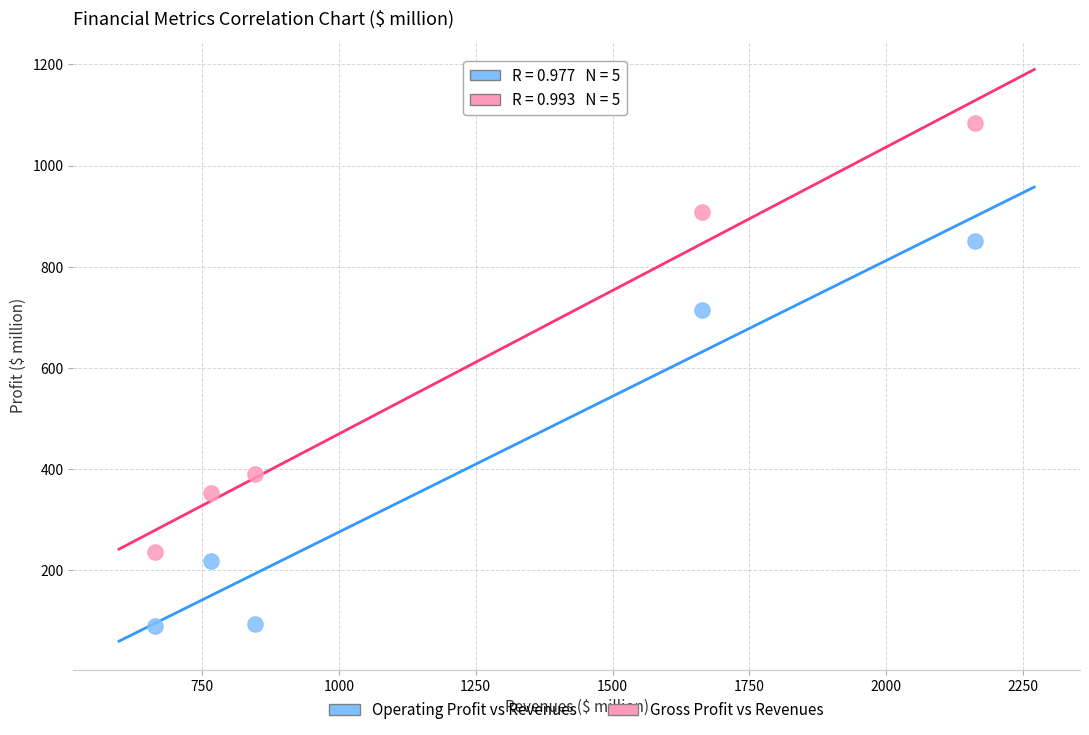

Which series contains the highest Y value?

Gross Profit vs Revenues